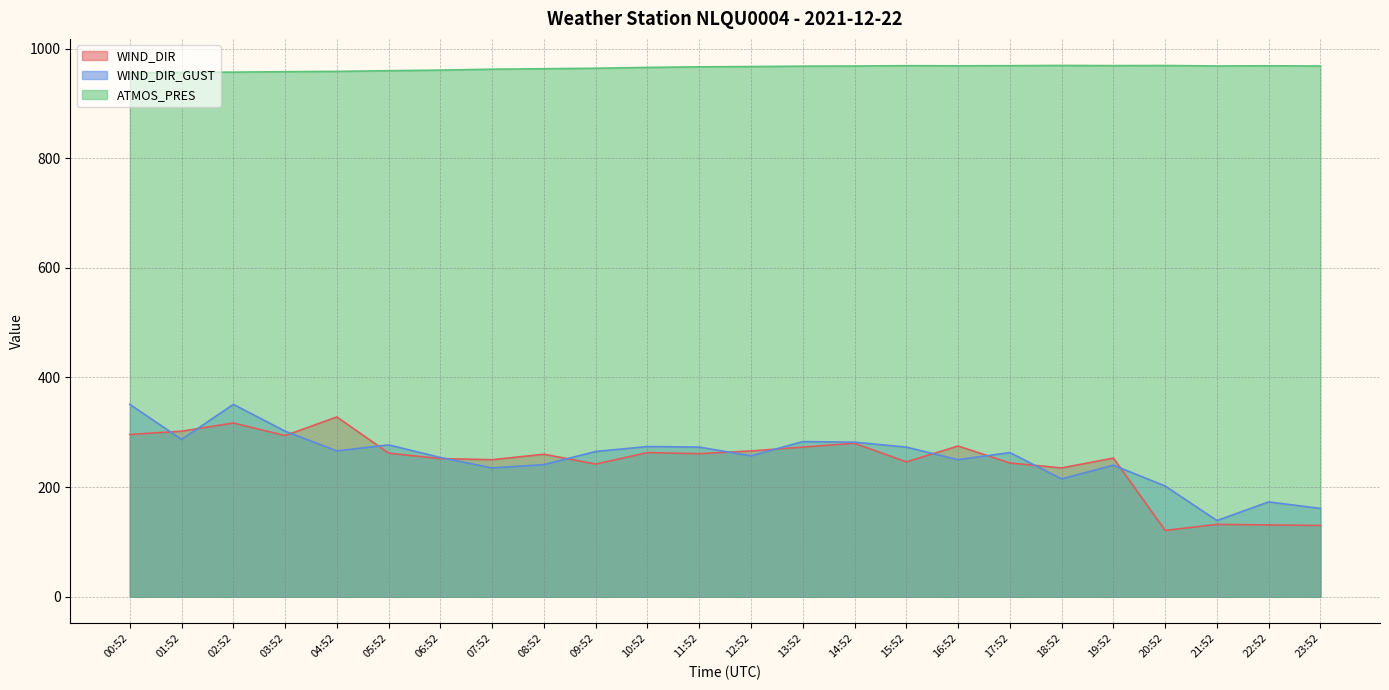

What is the minimum value for ATMOS_PRES?

955.9